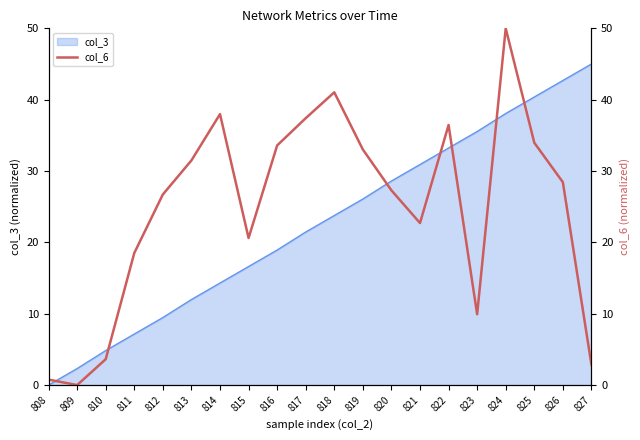

Where is the first local maximum?

814